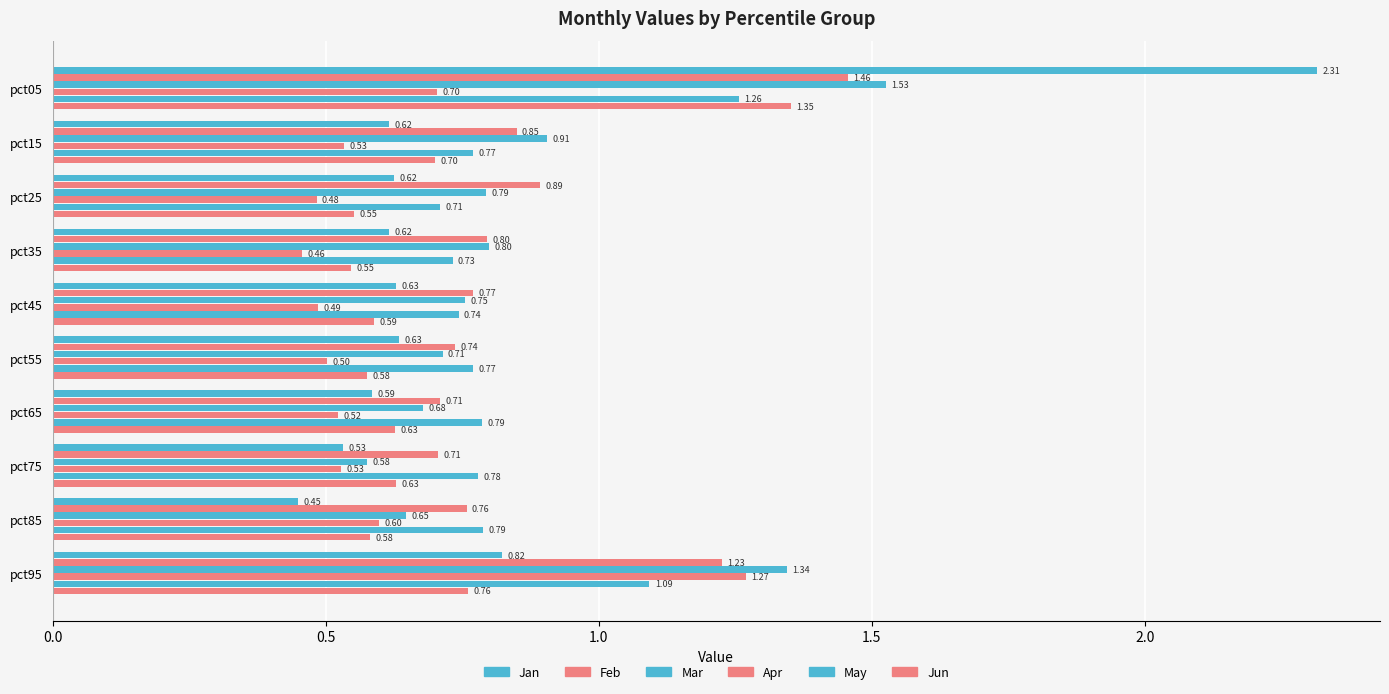

How many distinct data groups are displayed?

6